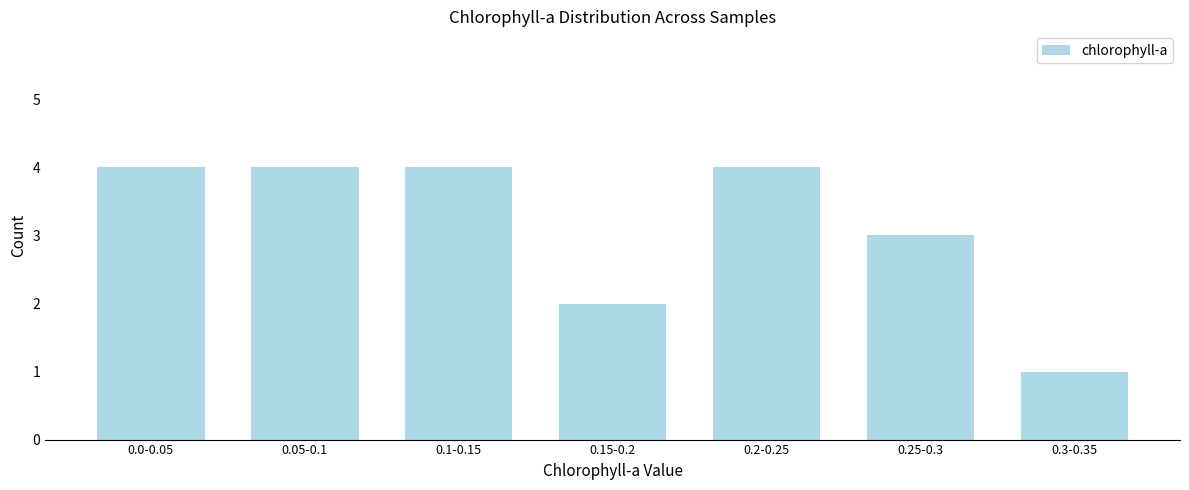

Reading left to right, what are all the values shown in this chart?

0.0-0.05=4	0.05-0.1=4	0.1-0.15=4	0.15-0.2=2	0.2-0.25=4	0.25-0.3=3	0.3-0.35=1